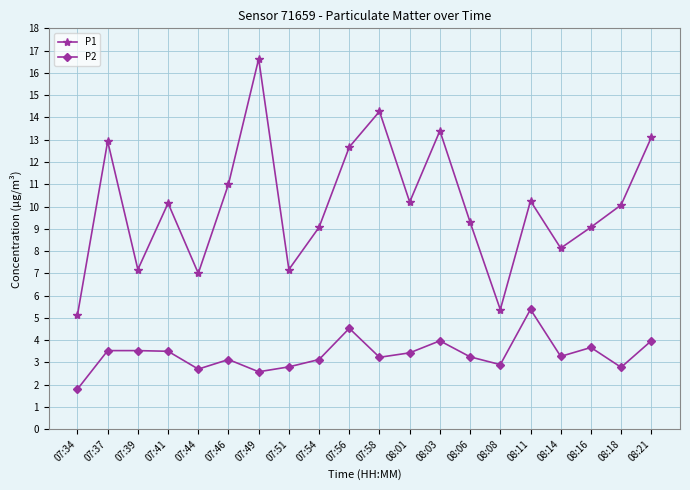

What is the average value of the P1 series?

10.1